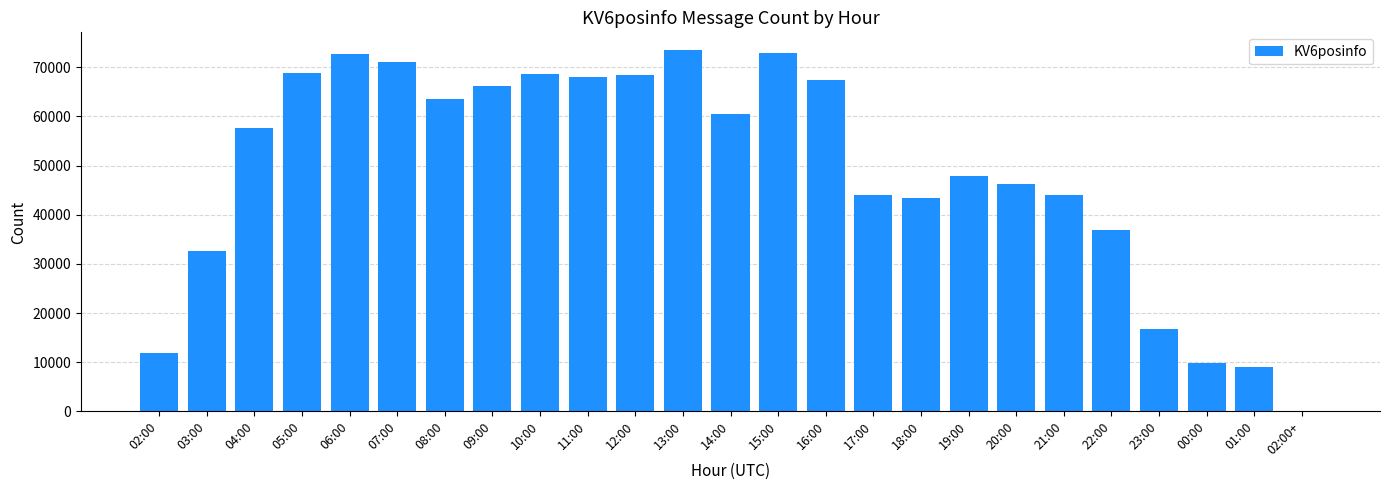

The value at 23:00 is 16809. True or false?

True